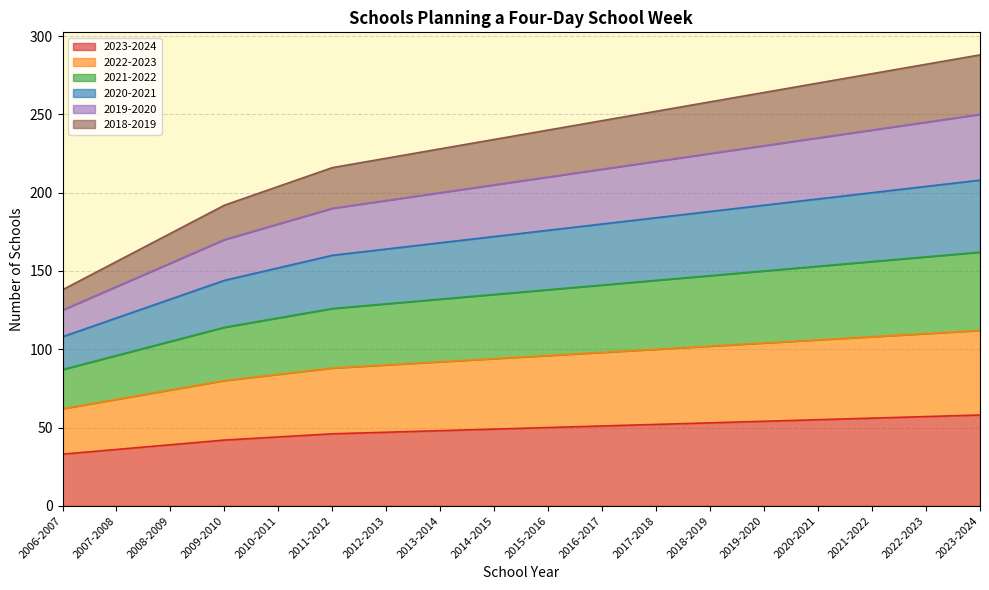

What is the label of the 5th point from the left?

2010-2011